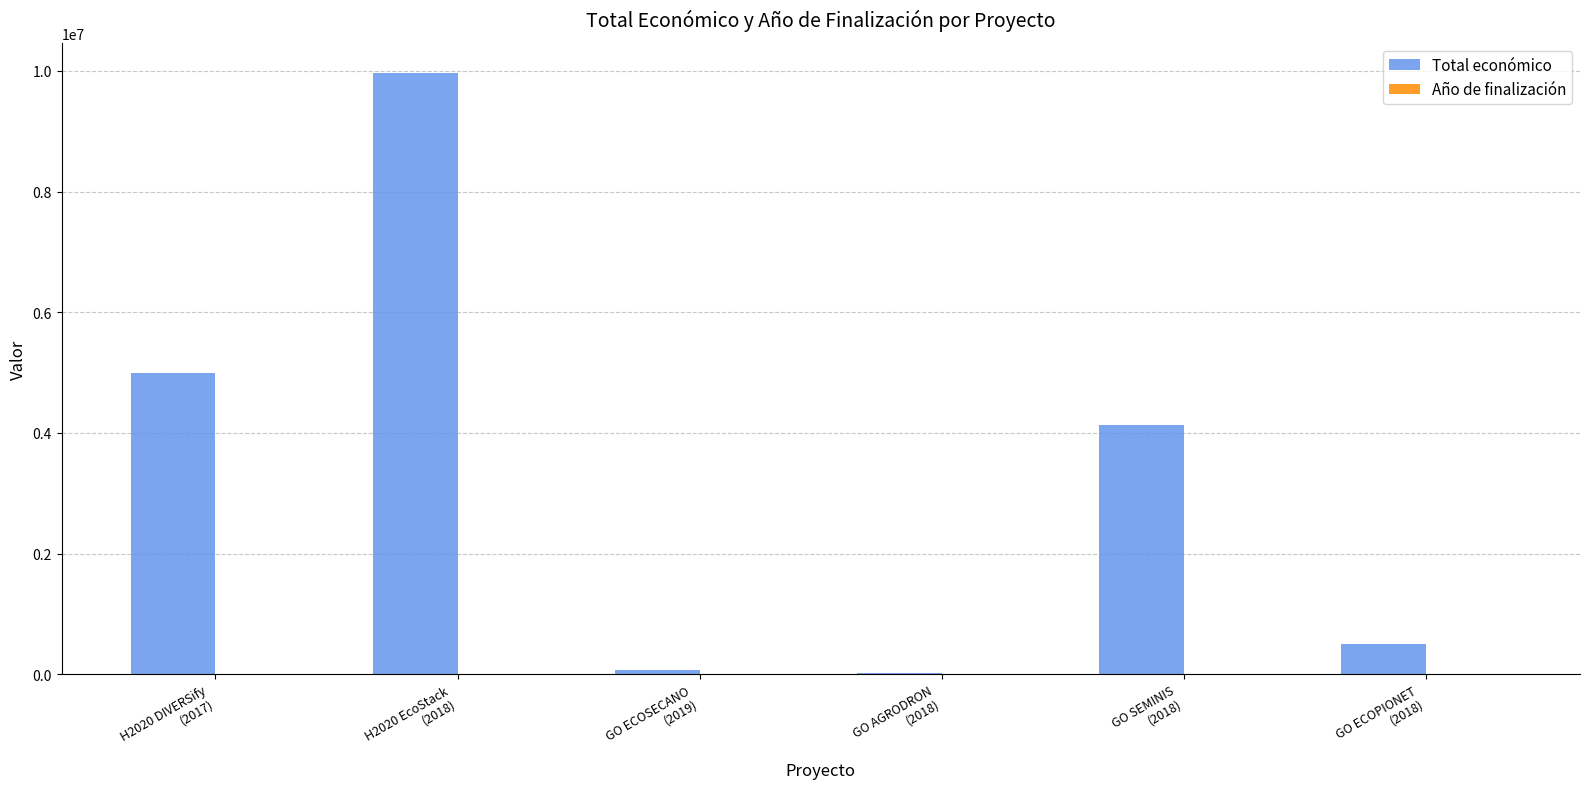

What is the maximum value for Total económico?

9963866